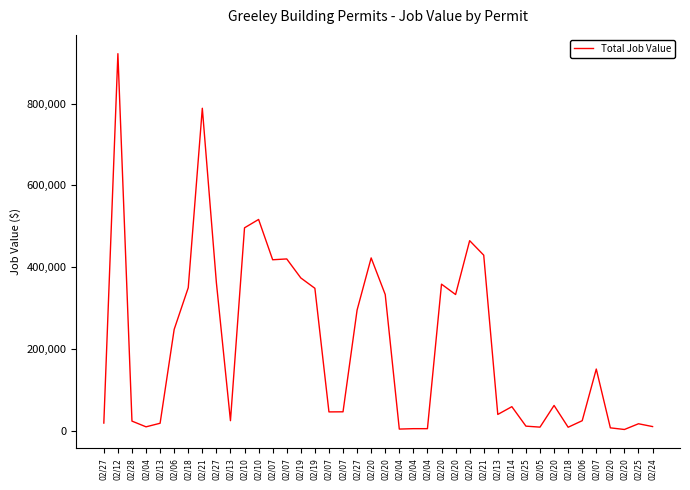

How many points are lower than both their immediate neighbors (excluding endpoints)?

10